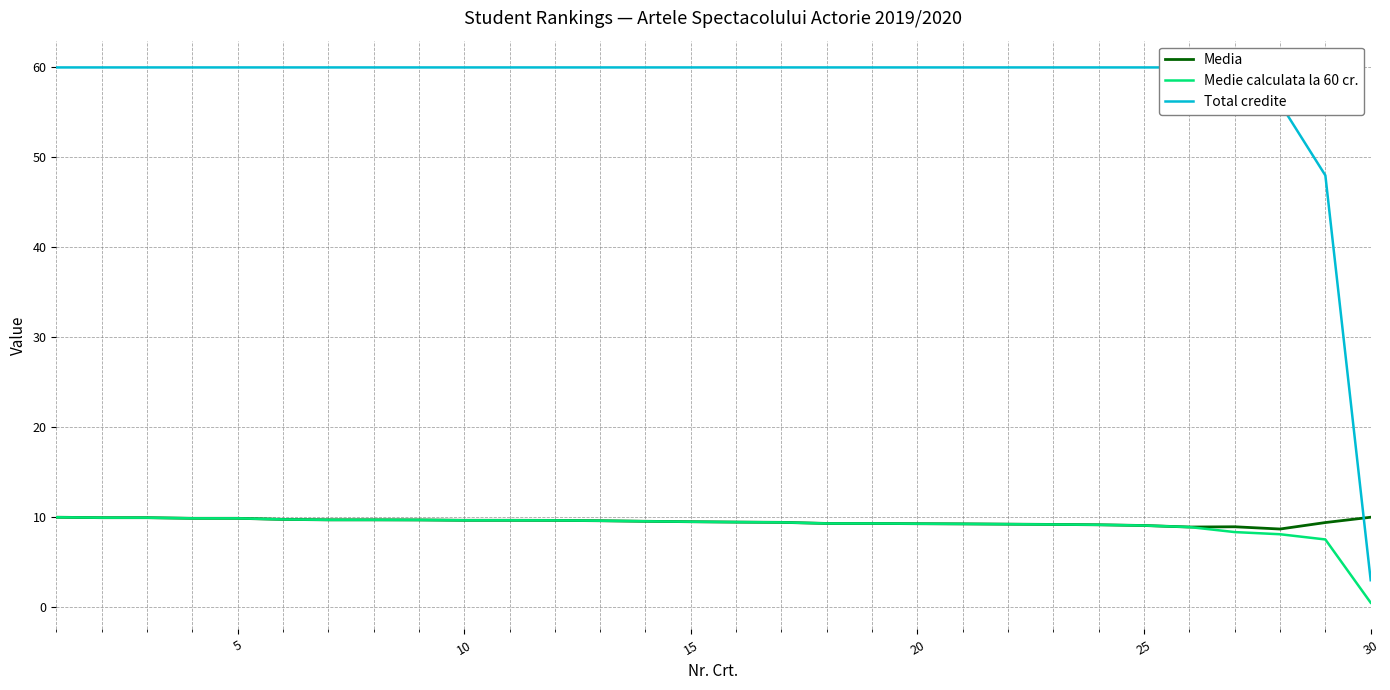

What is the highest value of the Medie calculata la 60 cr. series?

10.0